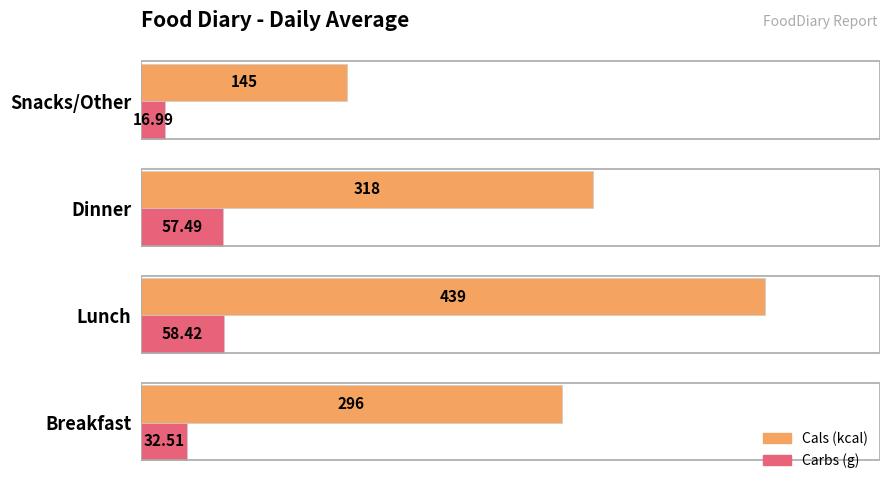

What is the difference between the second highest and minimum values in the Cals (kcal) series?

173.0